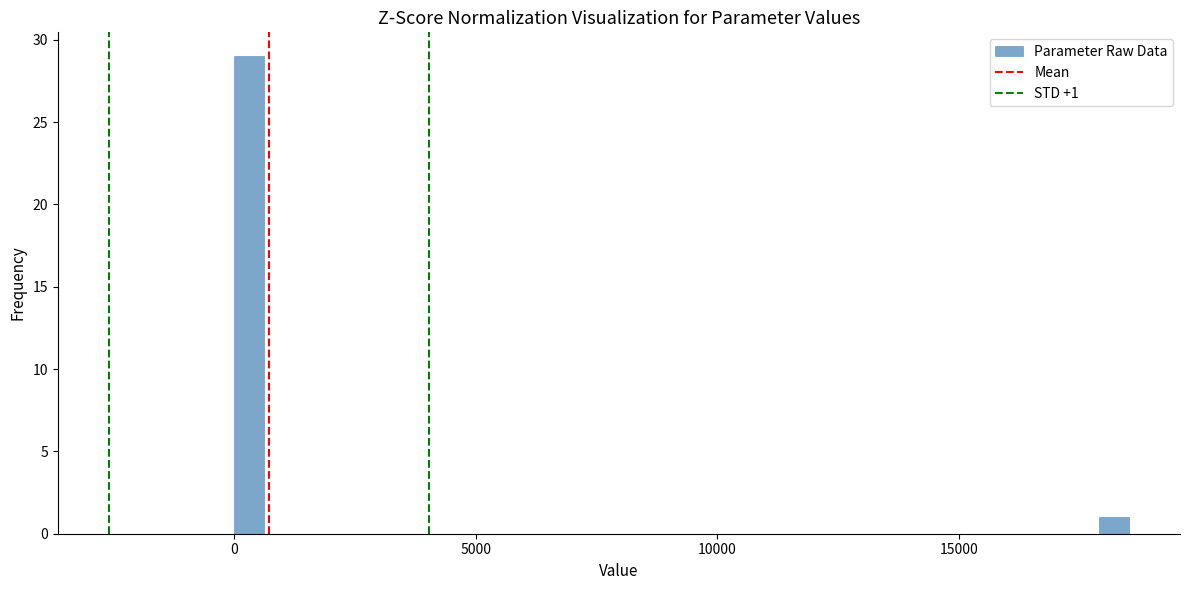

Around what value on the x-axis is the tallest bar? Give the approximate position of its centre, as read against the axis.

500